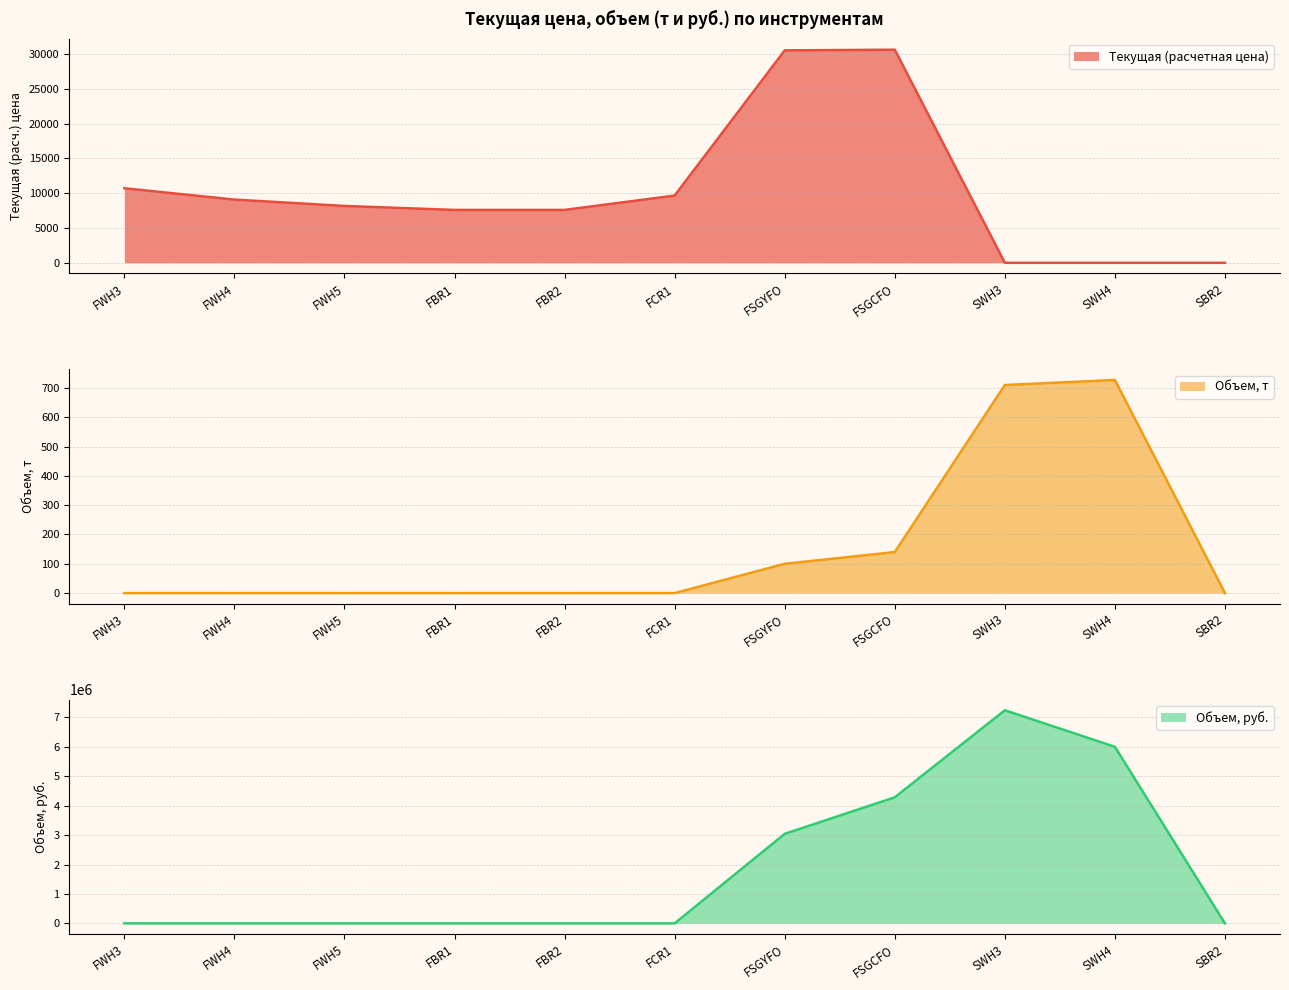

How many distinct data groups are displayed?

3